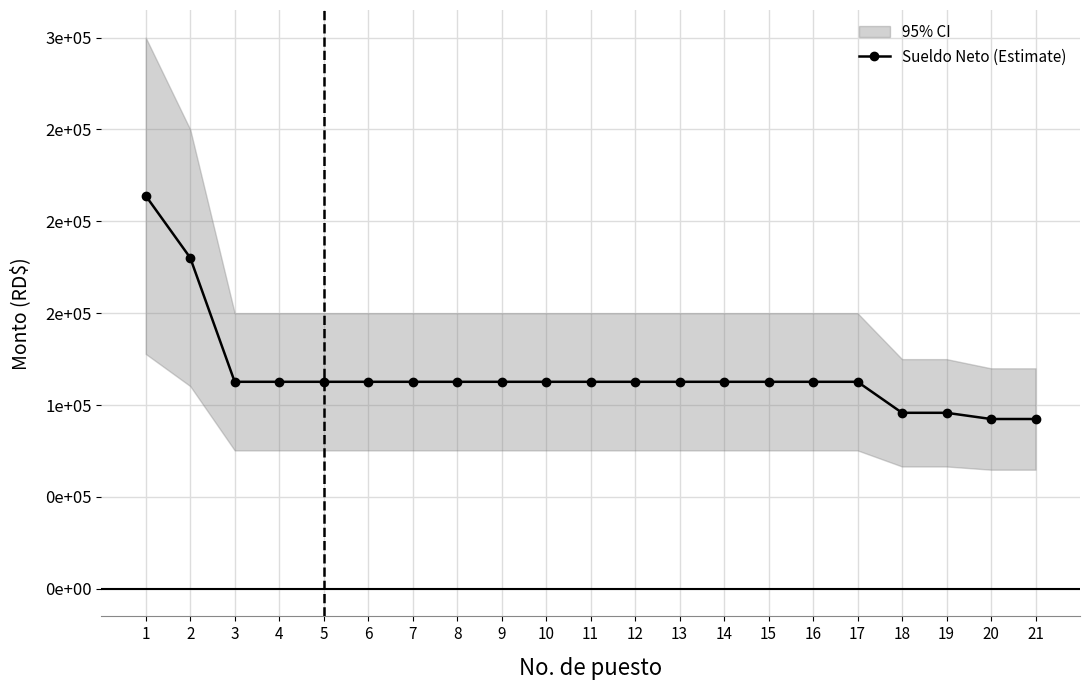

What is the value of the 7th point from the left?

112667.1